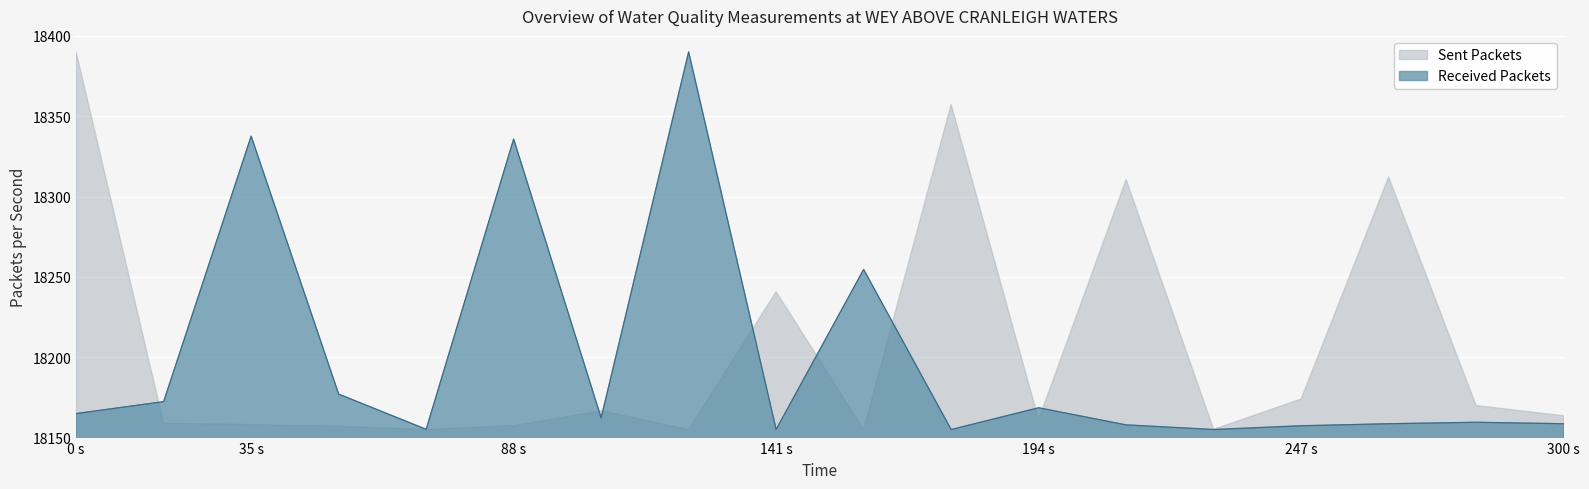

Does the chart display data point markers on the line(s)?

No